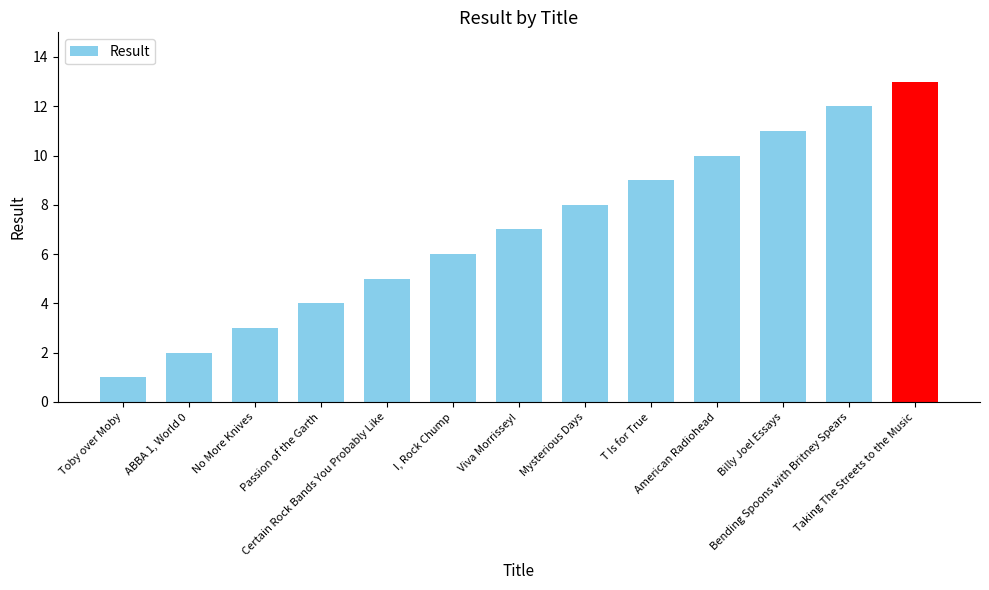

What is the greatest value displayed?

13